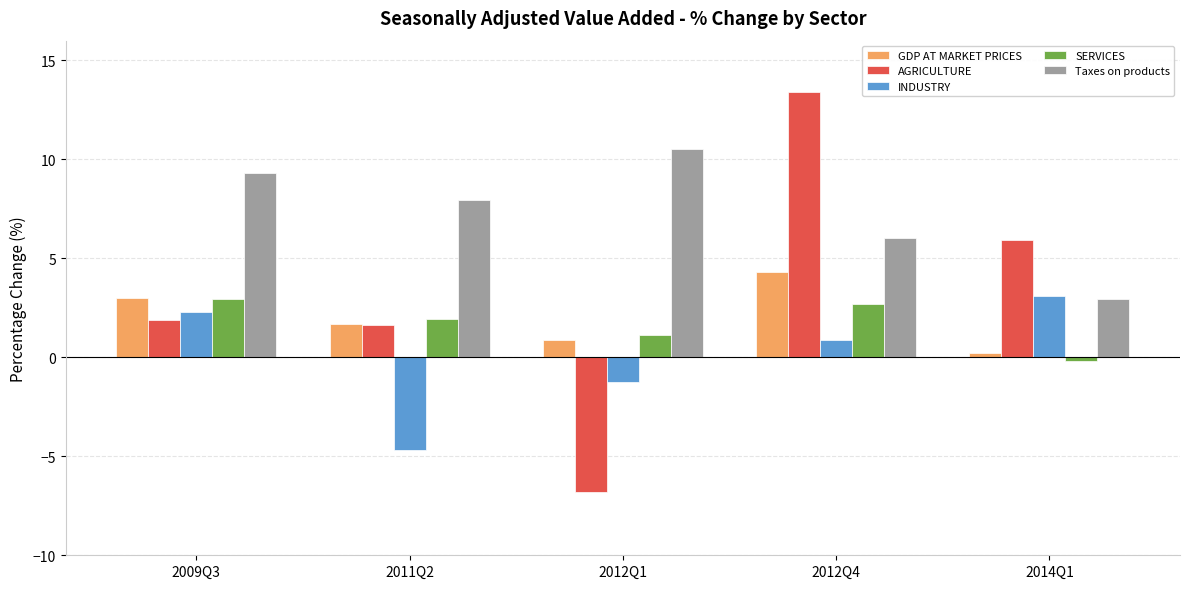

What value does the Taxes on products series have at 2009Q3?

9.3